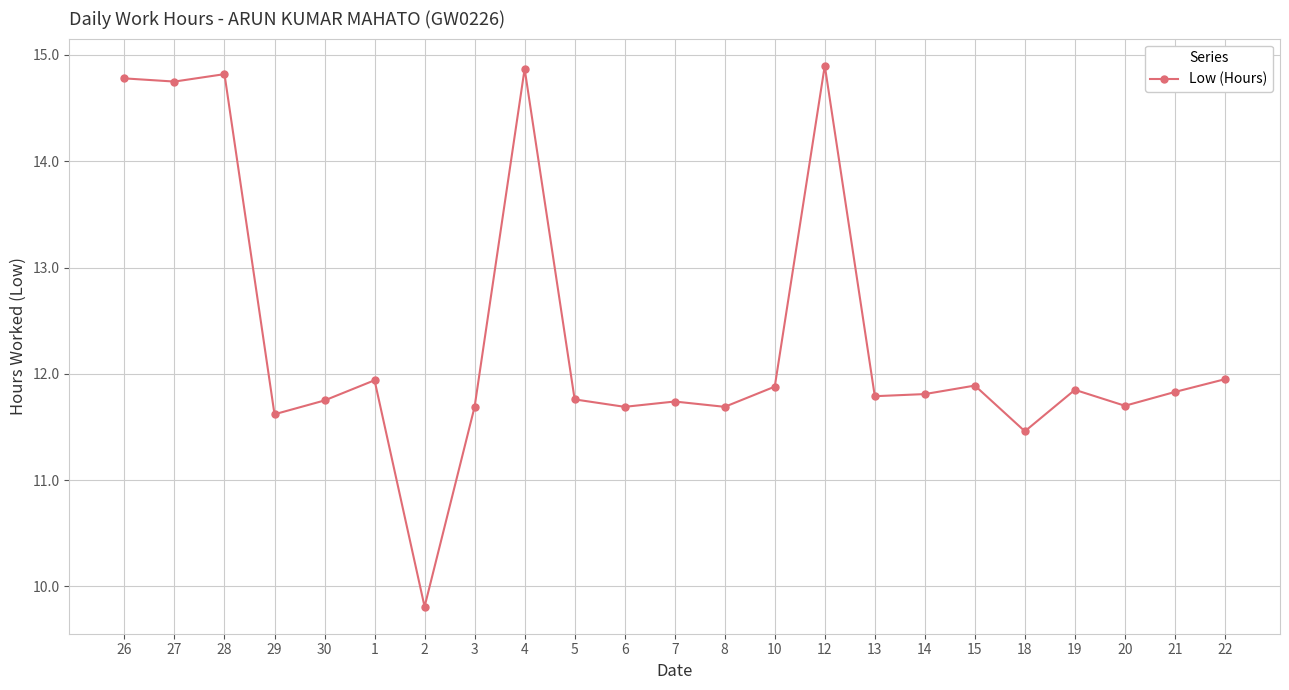

What is the maximum value shown in the chart?

14.9